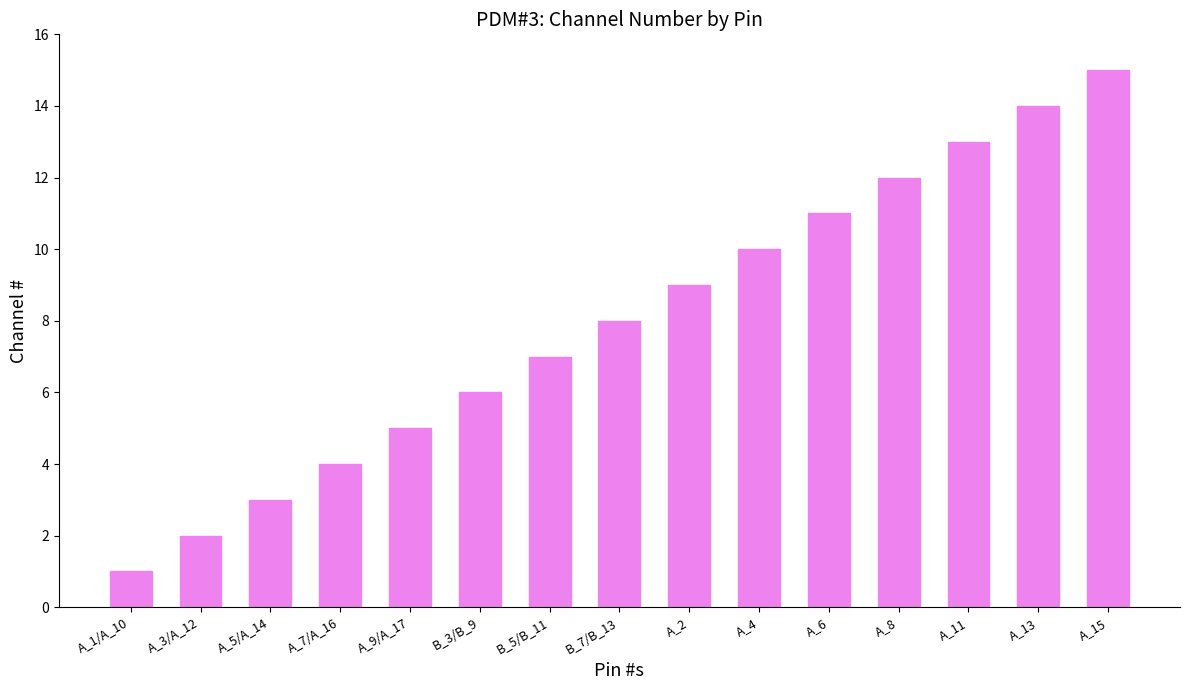

How many categories are shown in the chart?

15